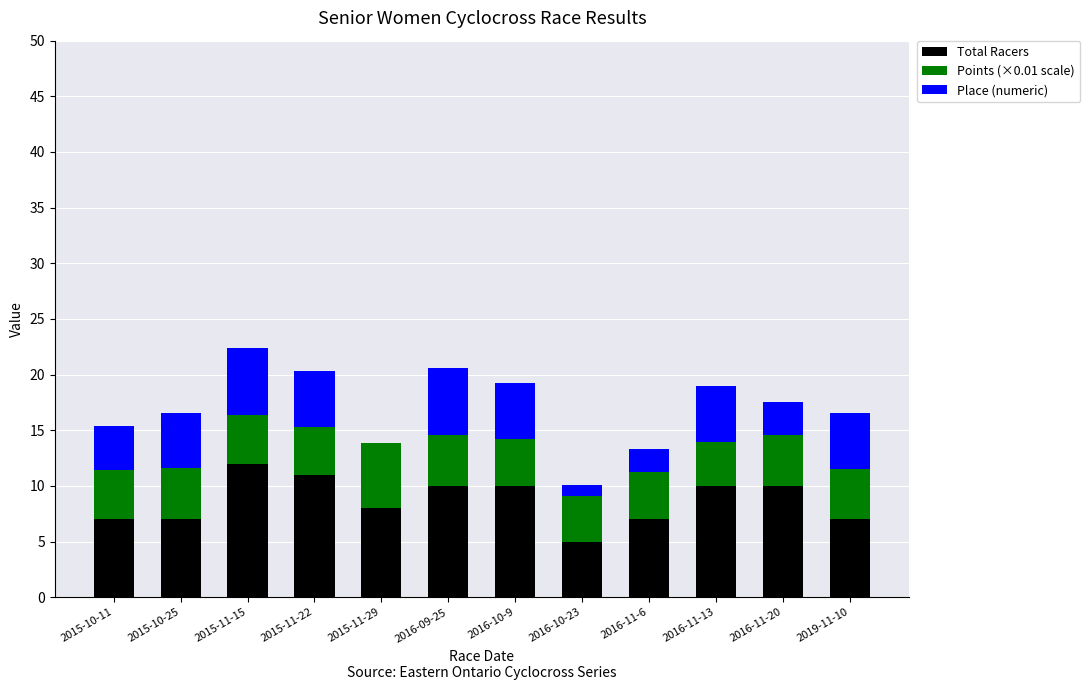

What is the sum of the Total Racers values at 2015-11-22 and 2016-10-23?

16.0